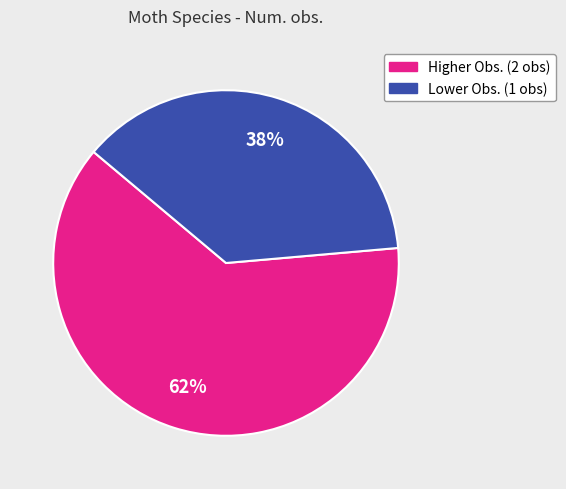

To the nearest percent, what is the average slice percentage?

50%